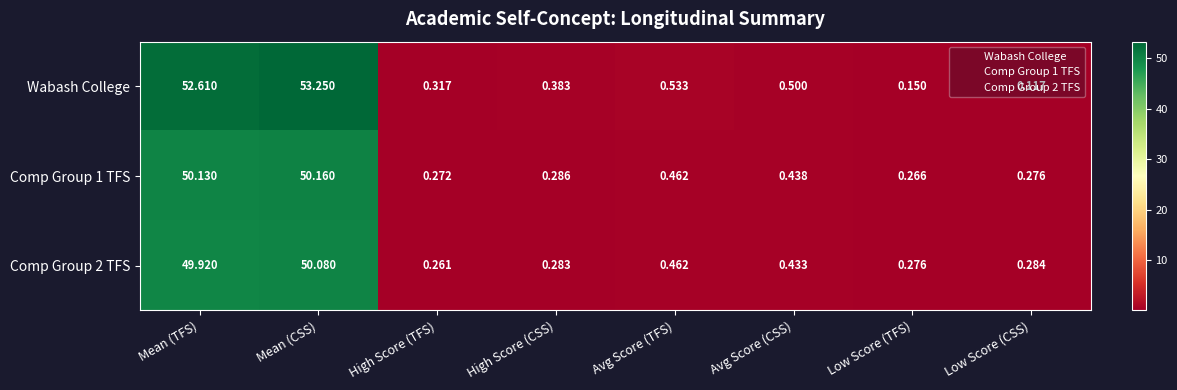

Between High Score (TFS) and High Score (CSS), which series saw the biggest shift?

Wabash College